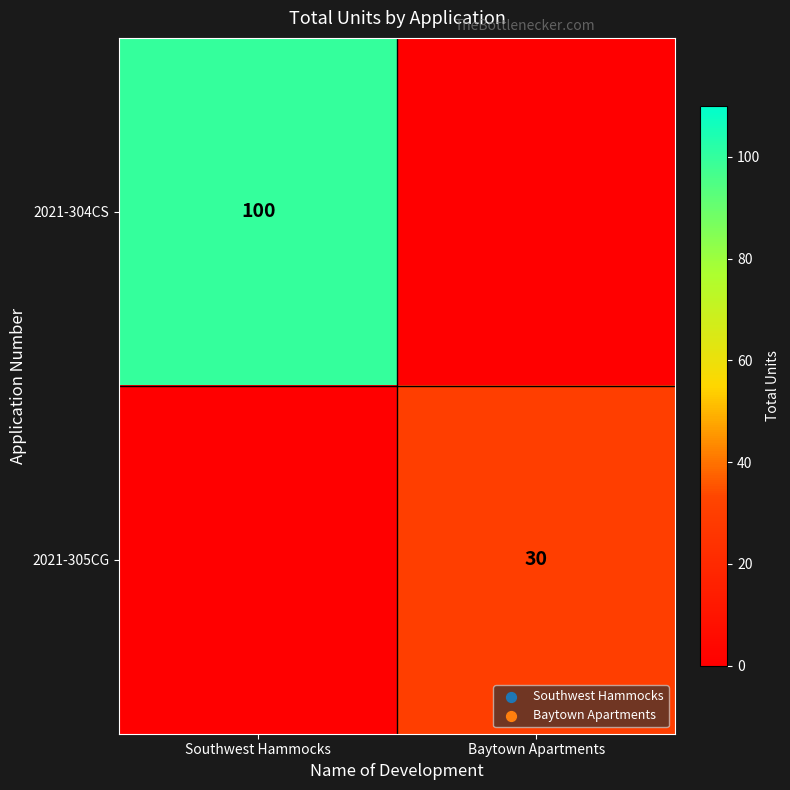

What is the total value across all series at Southwest Hammocks?

100